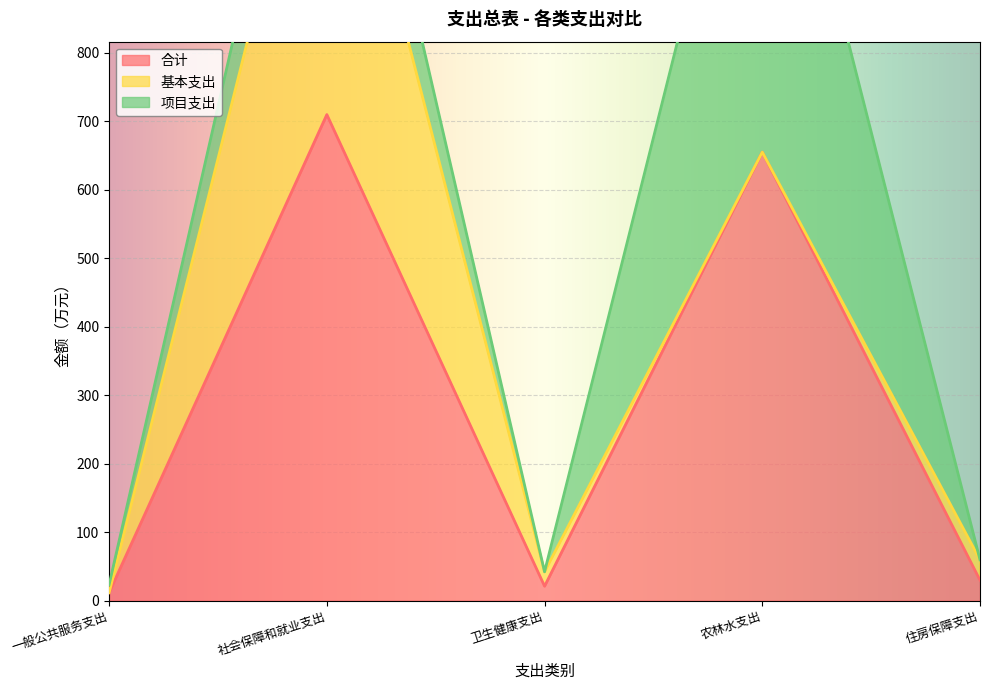

At which category is the sum across all series the highest?

社会保障和就业支出